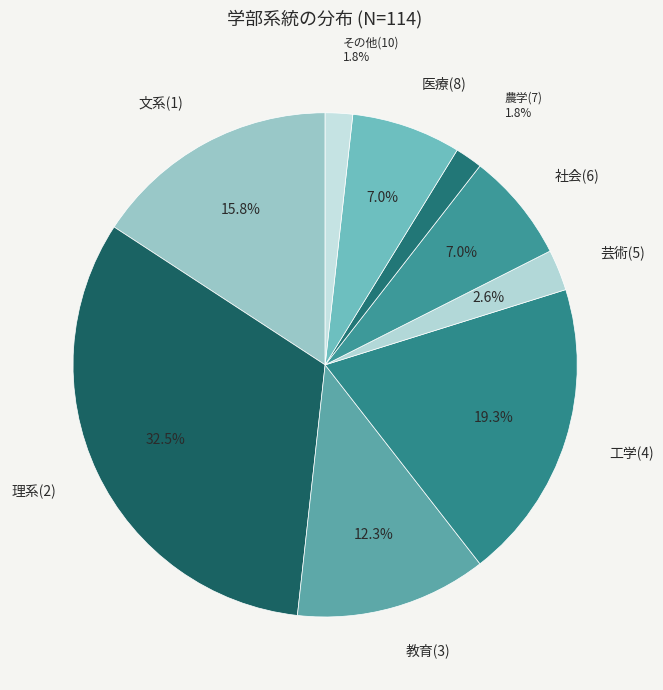

Is there any slice that represents more than half of the pie?

No